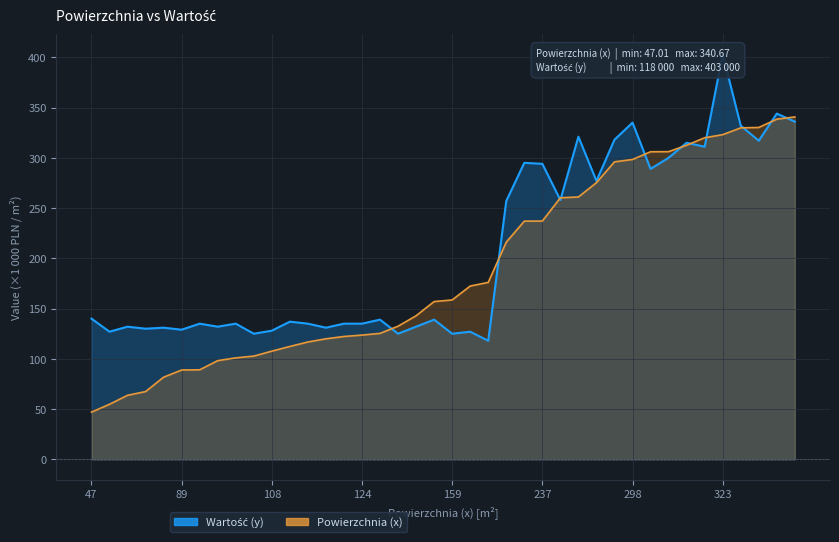

List the series in order of their overall mean, lowest first.

Powierzchnia (x), Wartość (y)